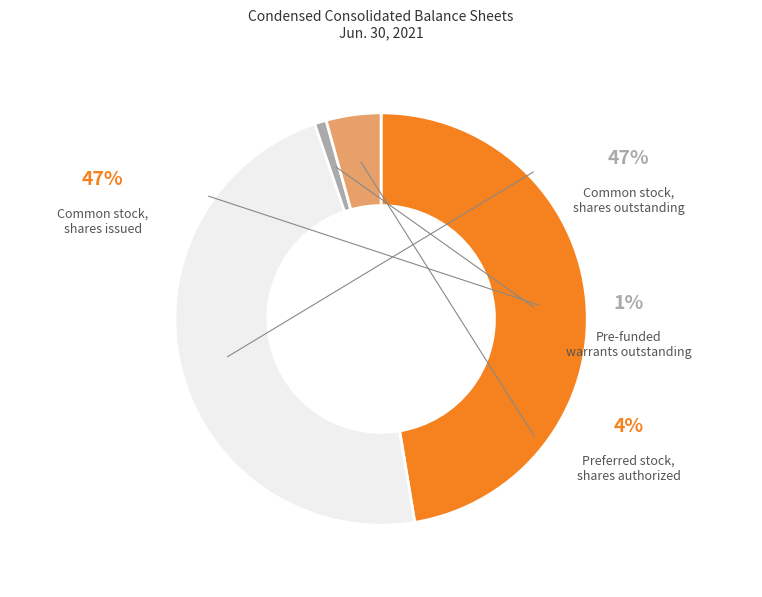

Combined, do Pre-funded warrants outstanding and Preferred stock, shares authorized account for over 50%?

No